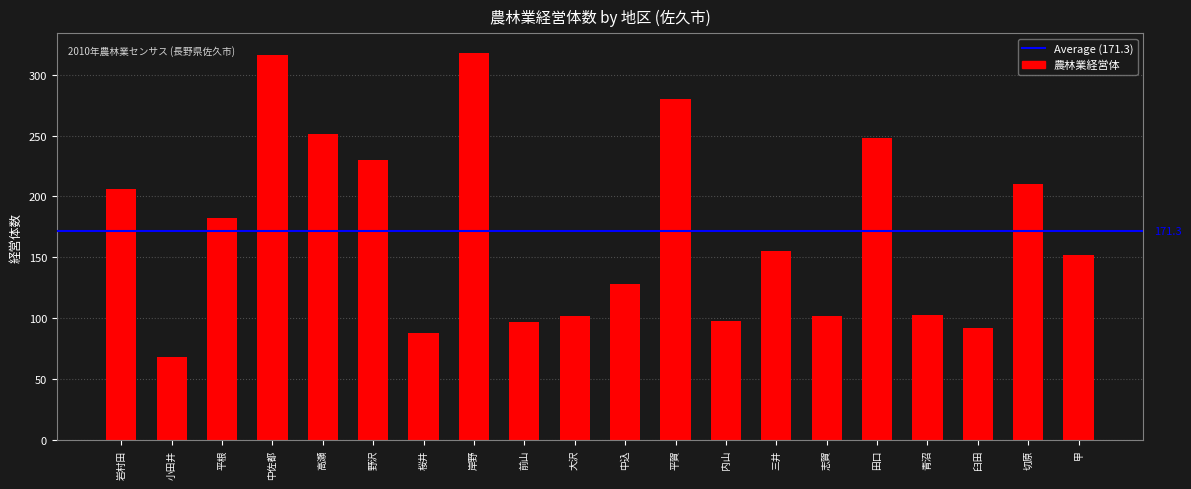

Between 野沢 and 平賀, which is larger?

平賀